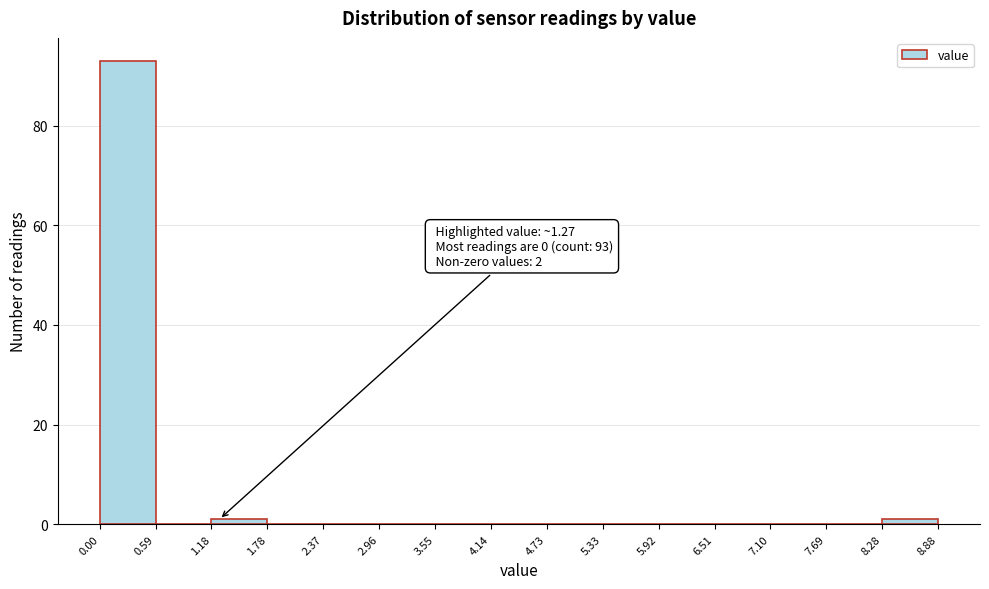

Which range on the x-axis has the tallest bar?

0.00 to 0.59